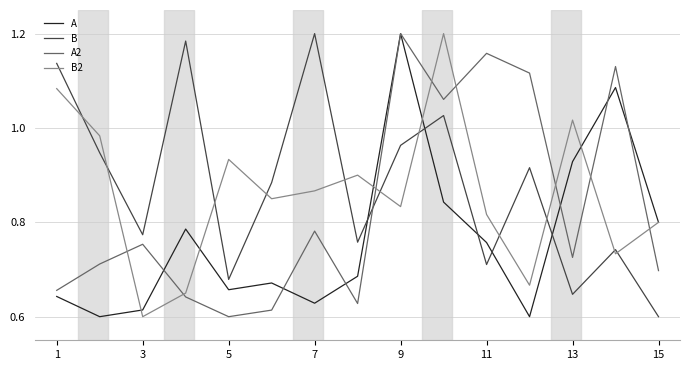

After their last crossing, which series has the higher values: B or A2?

A2